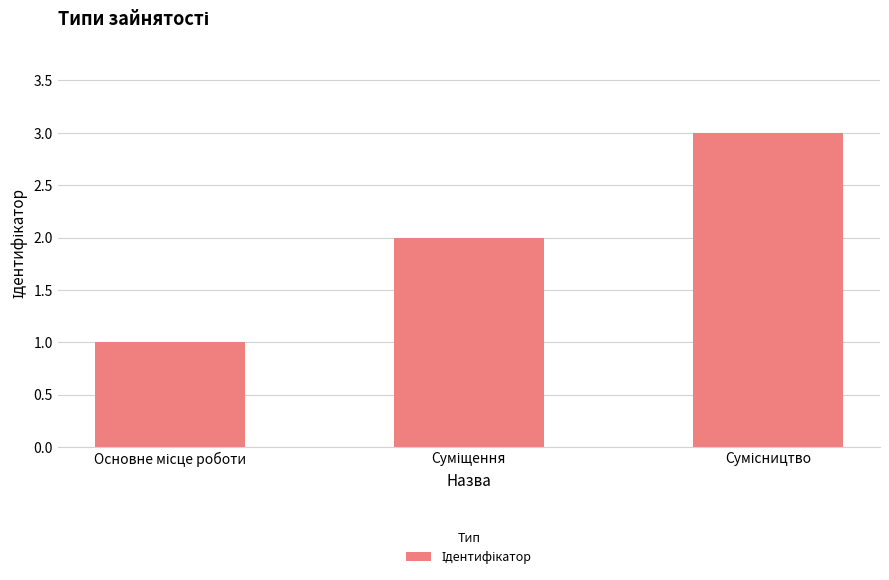

What is the sum of all values?

6